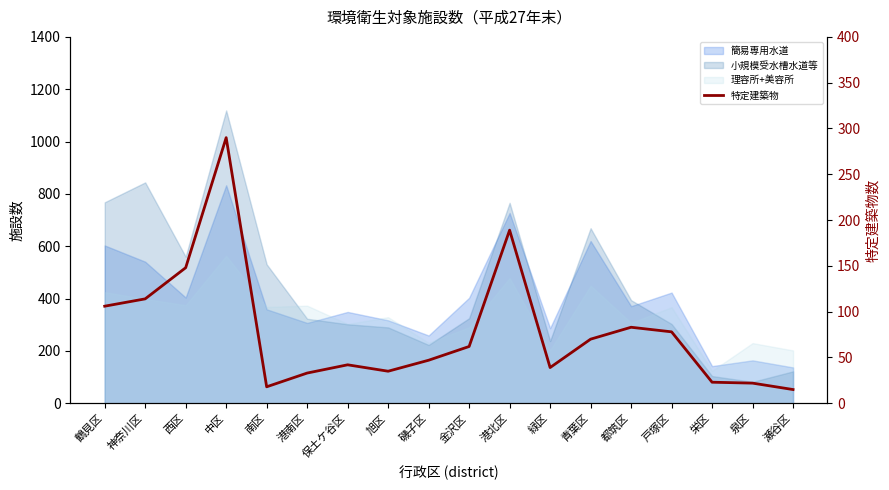

Reading left to right, extract all data points from this chart.

鶴見区=106	神奈川区=114	西区=148	中区=290	南区=18	港南区=33	保土ケ谷区=42	旭区=35	磯子区=47	金沢区=62	港北区=189	緑区=39	青葉区=70	都筑区=83	戸塚区=78	栄区=23	泉区=22	瀬谷区=15